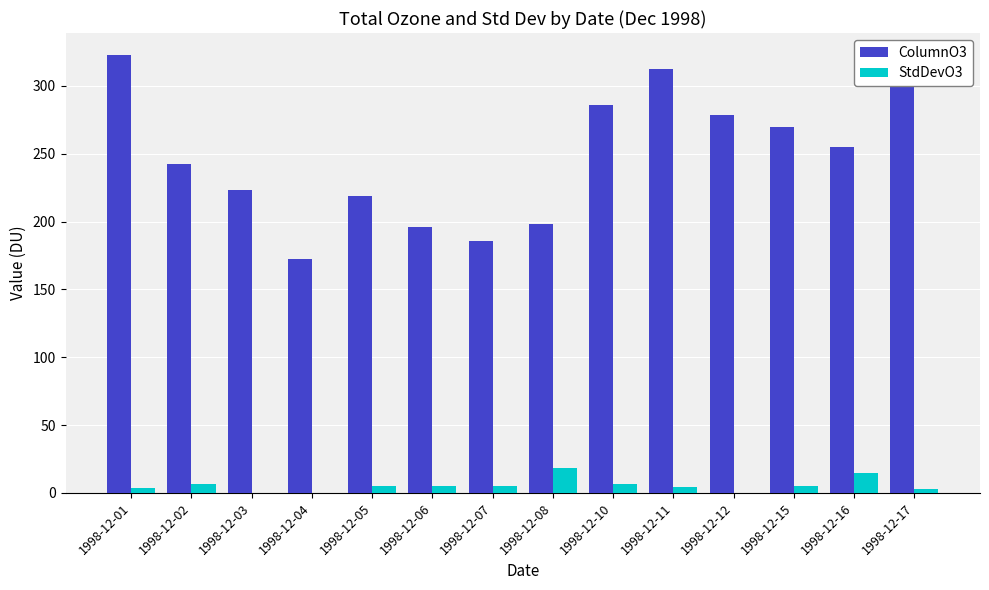

Which series has the largest range (max minus min)?

ColumnO3